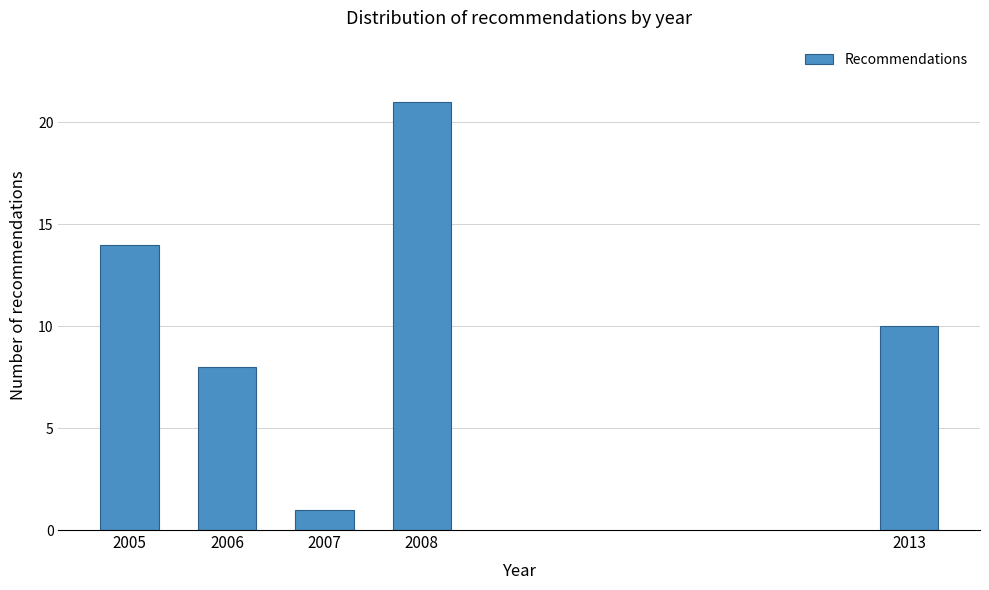

Reading right to left, what are all the values shown in this chart?

10	21	1	8	14